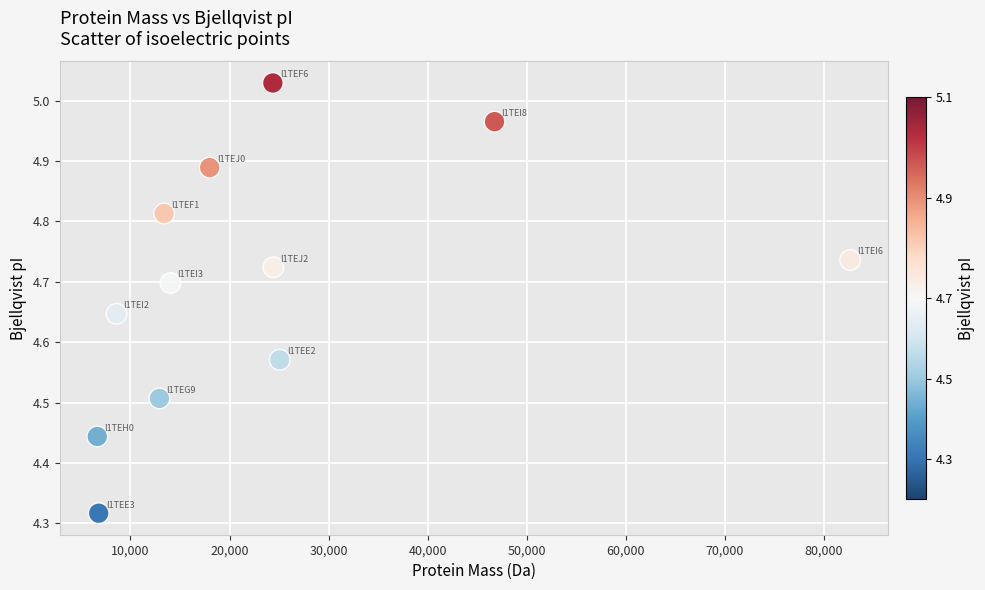

What is the range of X values (max minus min)?

75987.3